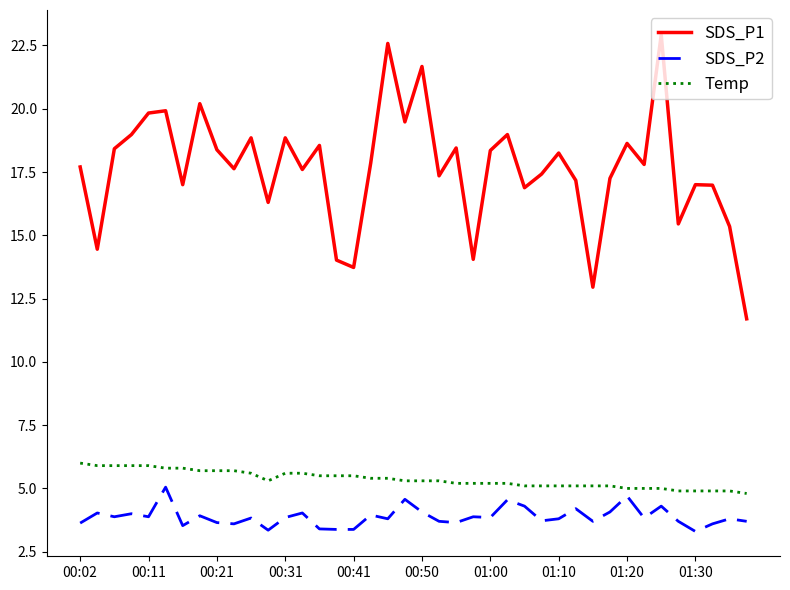

What is the difference between the maximum and minimum values in the SDS_P1 series?

11.2